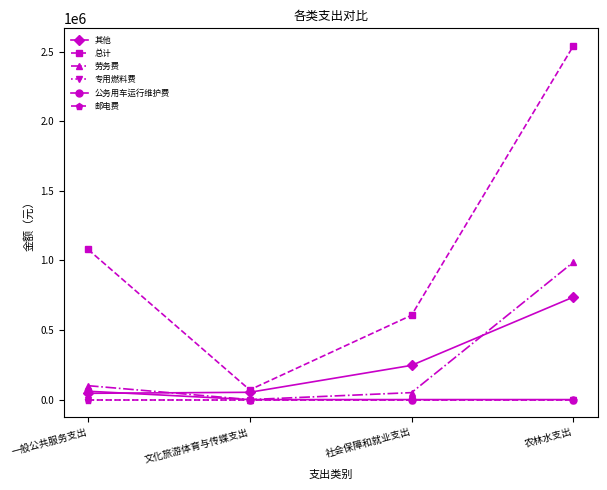

Rank the series by their maximum value, from lowest to highest.

专用燃料费, 邮电费, 公务用车运行维护费, 其他, 劳务费, 总计